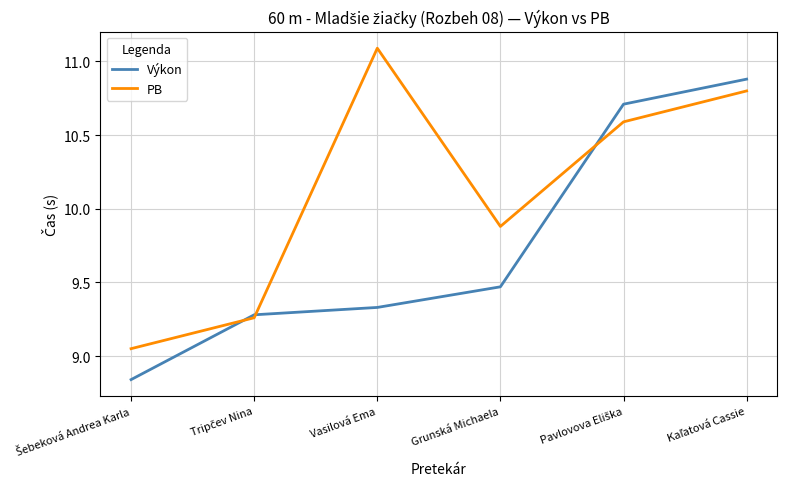

How many interior local valleys does the PB series have?

1